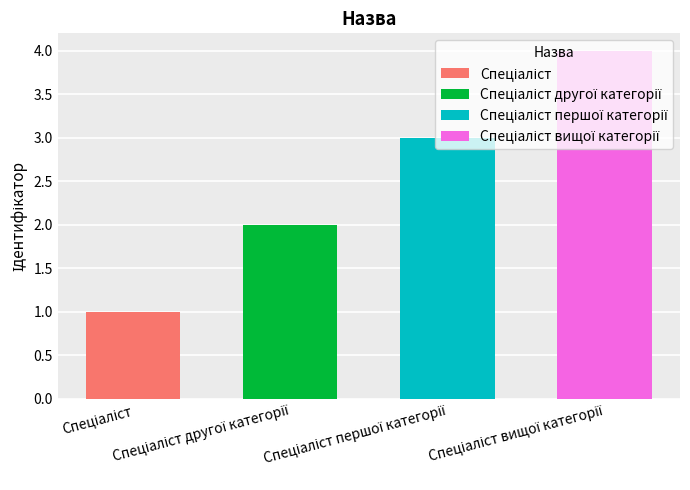

How many values exceed 3?

1